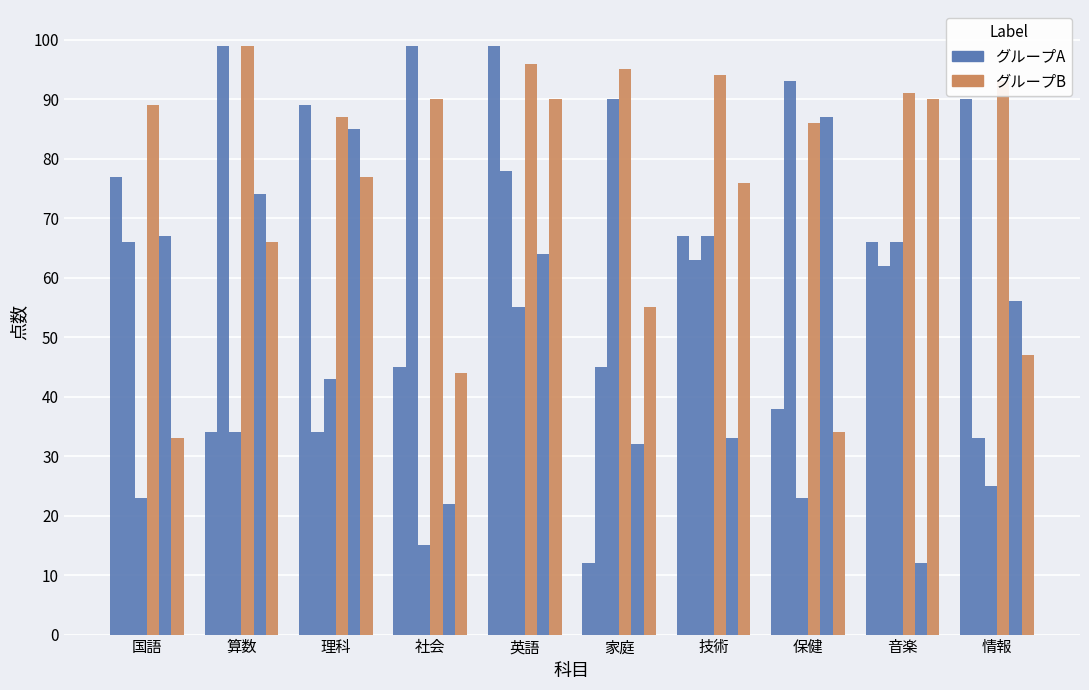

How many bars are there in total?

60